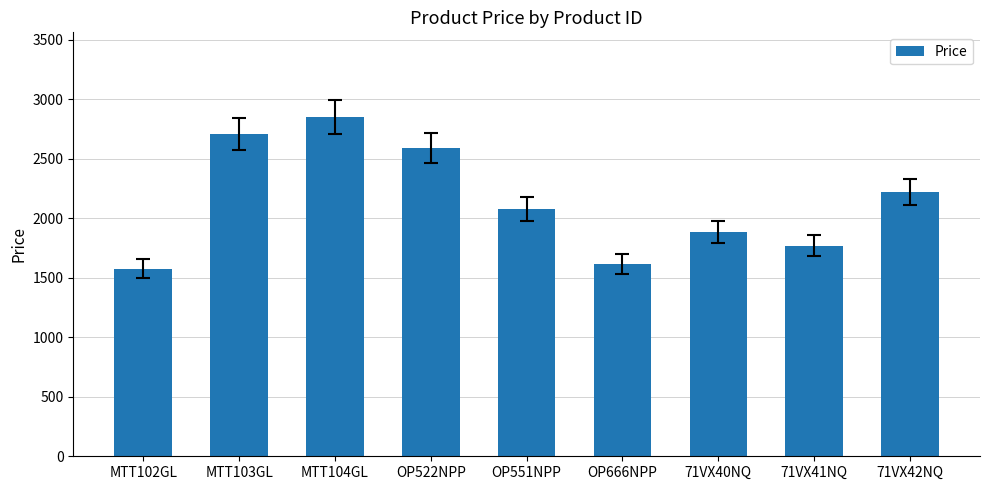

The value at 71VX40NQ is 1885. True or false?

True